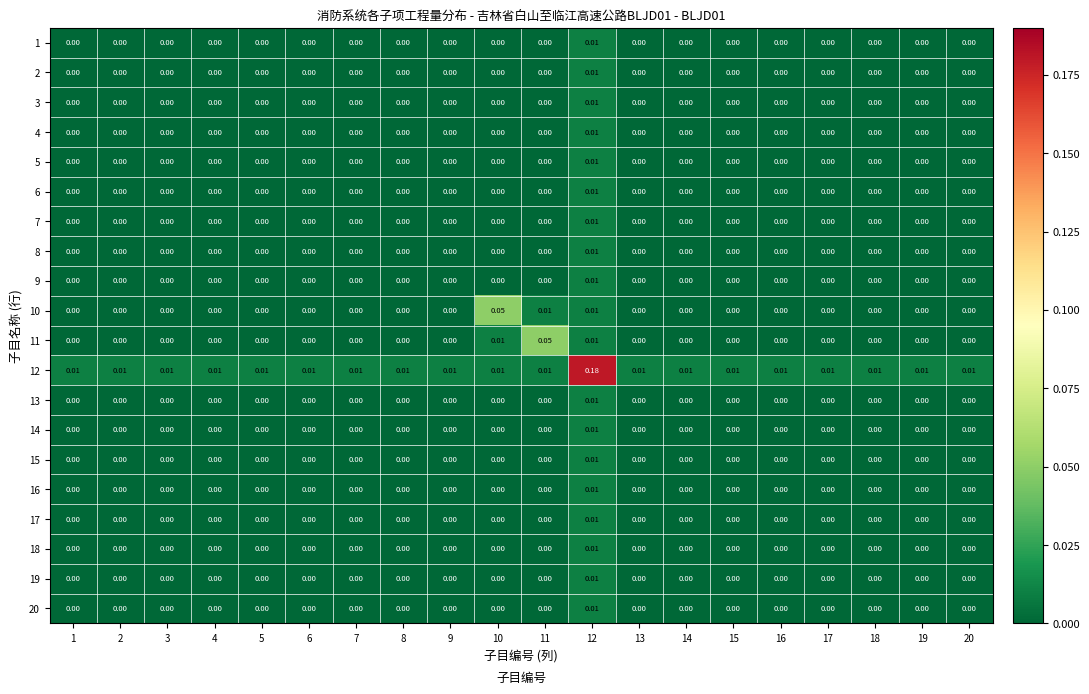

Rank the series at 13 from lowest to highest value.

1, 2, 3, 4, 5, 6, 7, 8, 9, 10, 11, 13, 14, 15, 16, 17, 18, 19, 20, 12